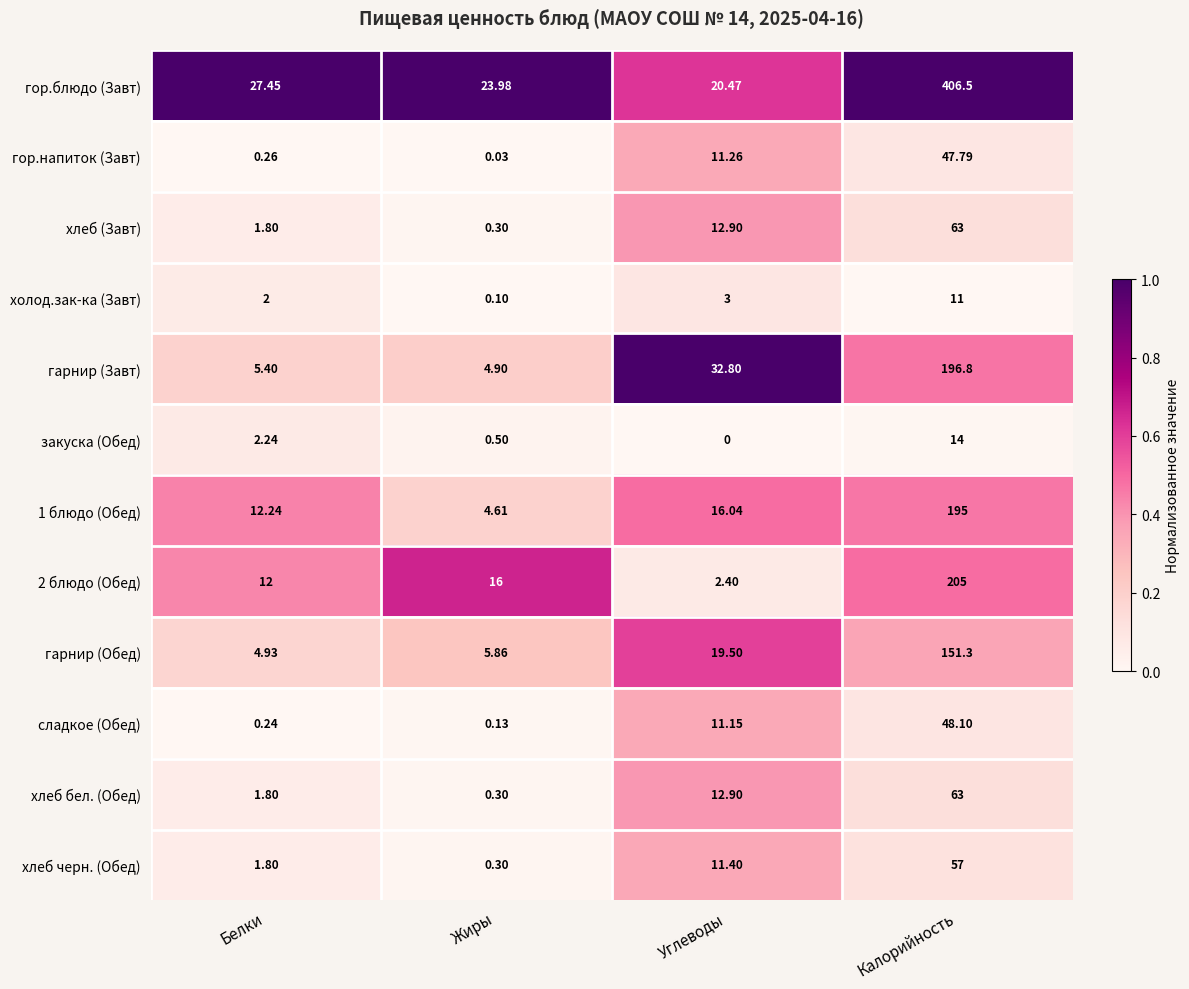

Is the value of хлеб (Завт) at Калорийность greater than the value of гор.блюдо (Завт) at Жиры?

Yes